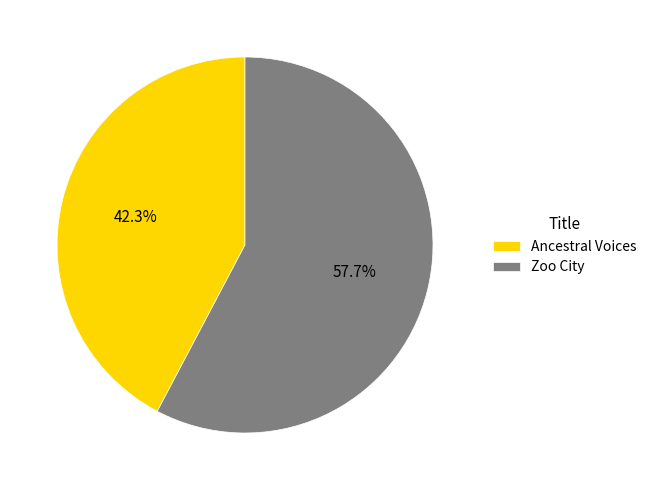

How many segments does this pie chart have?

2